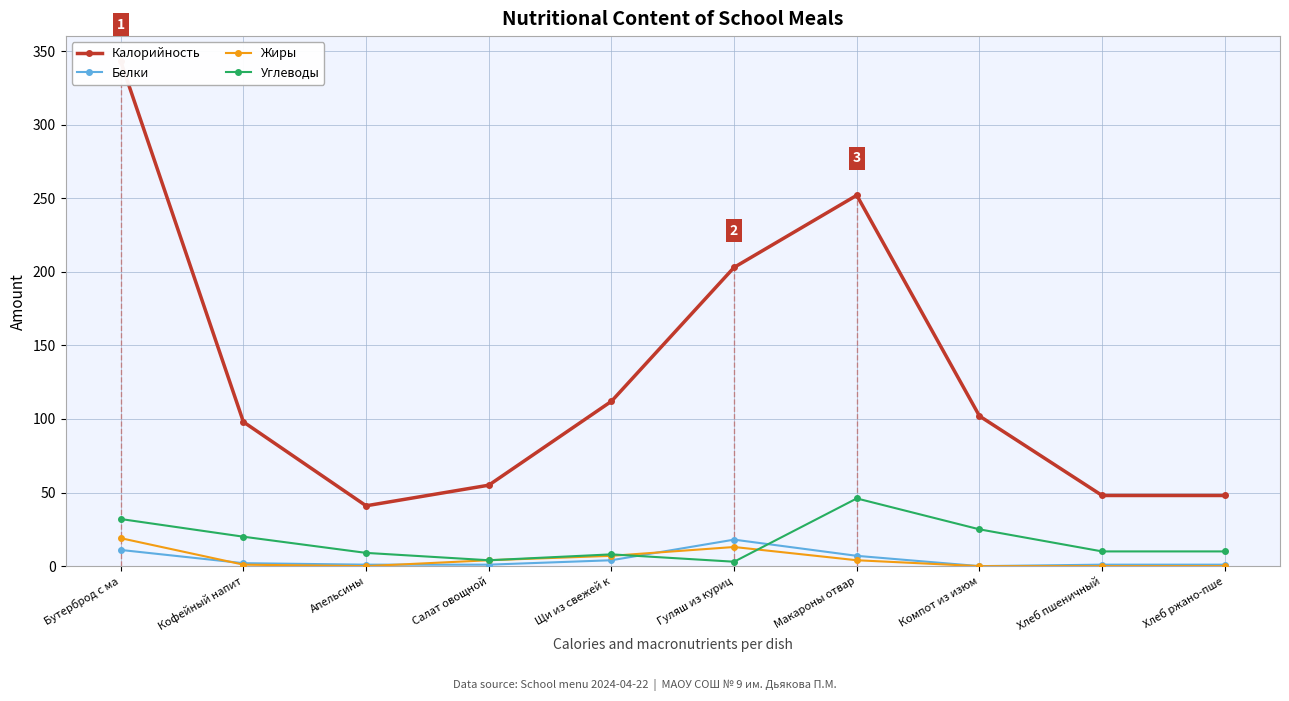

True or false: Жиры and Белки intersect in this chart.

True